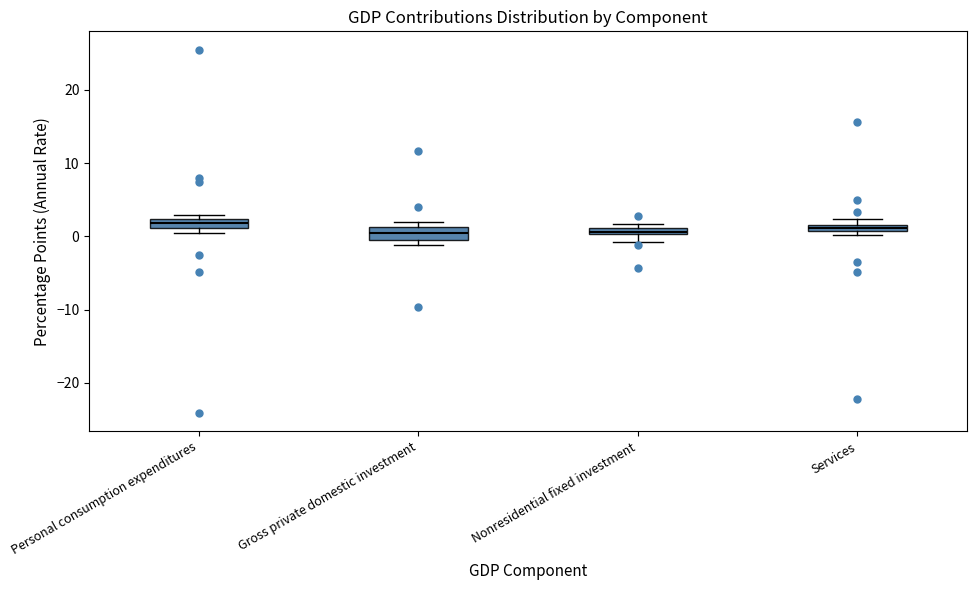

Where is the upper edge of the box for Nonresidential fixed investment on the y-axis? The values are not printed on the chart, so give them approximately, as read against the axis.

1